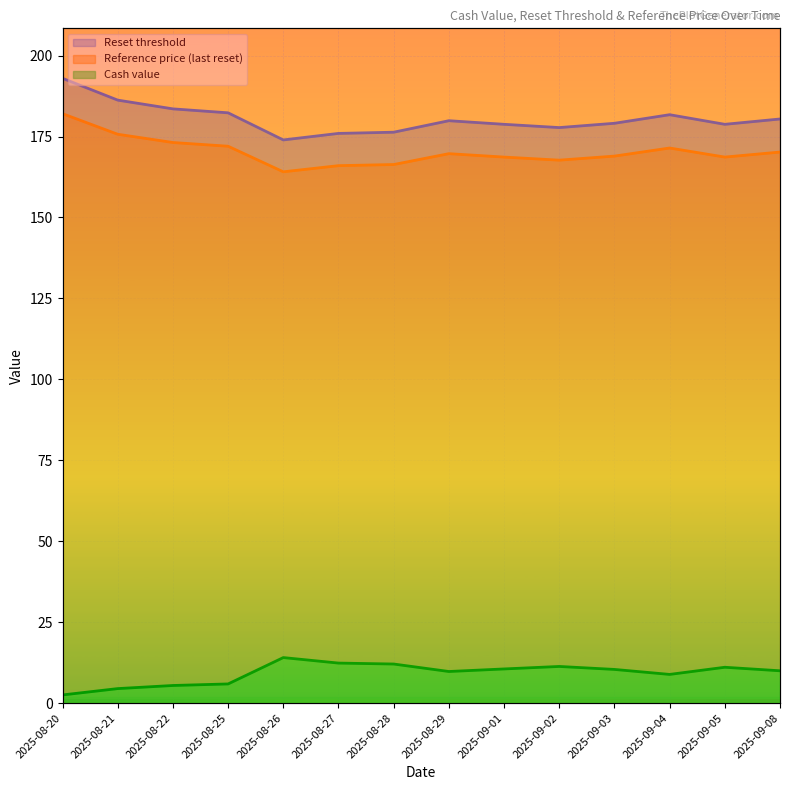

At which category is the sum across all series the highest?

2025-08-20